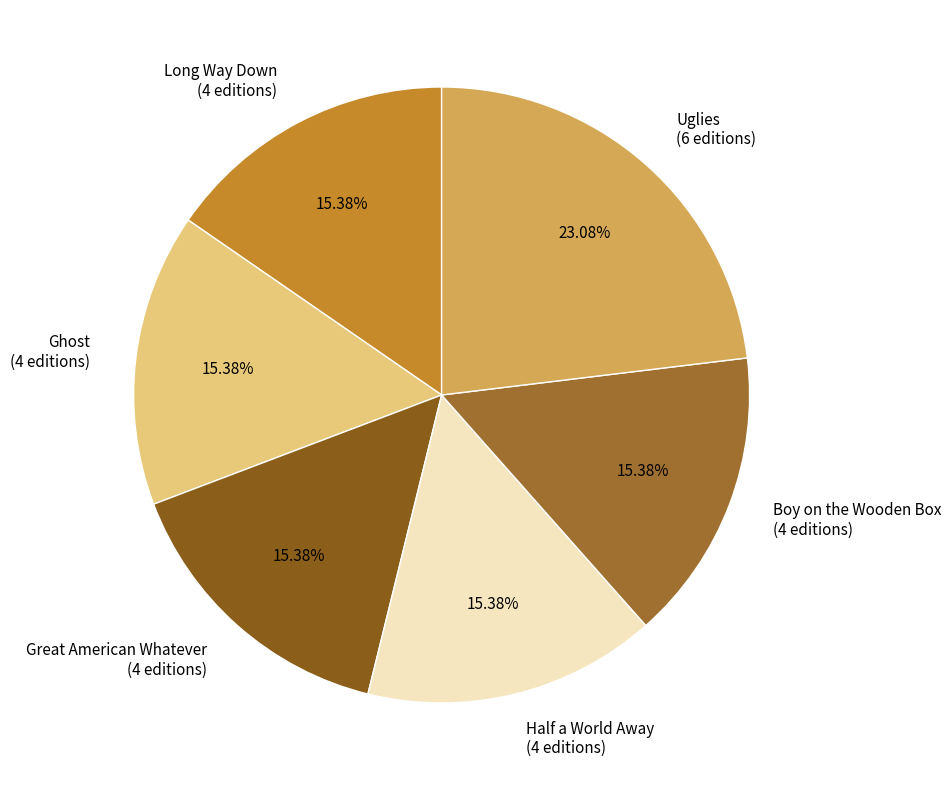

The Great American Whatever slice represents 8% of the pie. True or false?

False